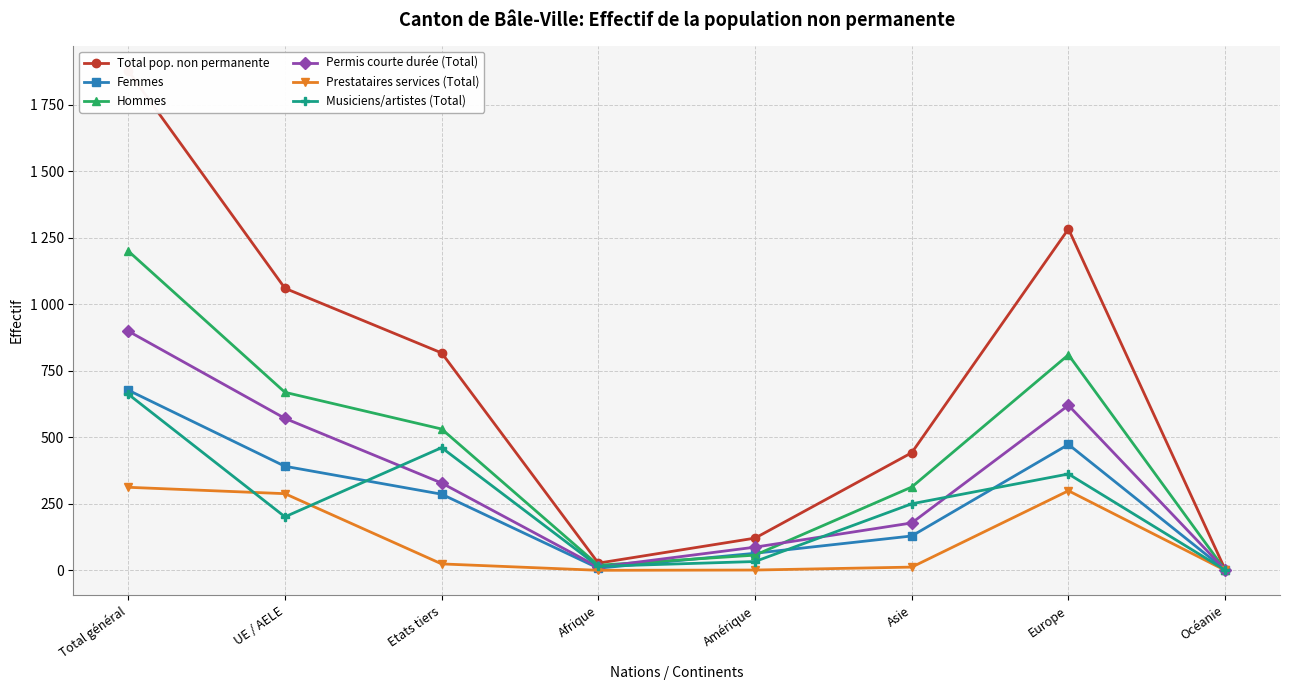

Rank the series at UE / AELE from lowest to highest value.

Musiciens/artistes (Total), Prestataires services (Total), Femmes, Permis courte durée (Total), Hommes, Total pop. non permanente